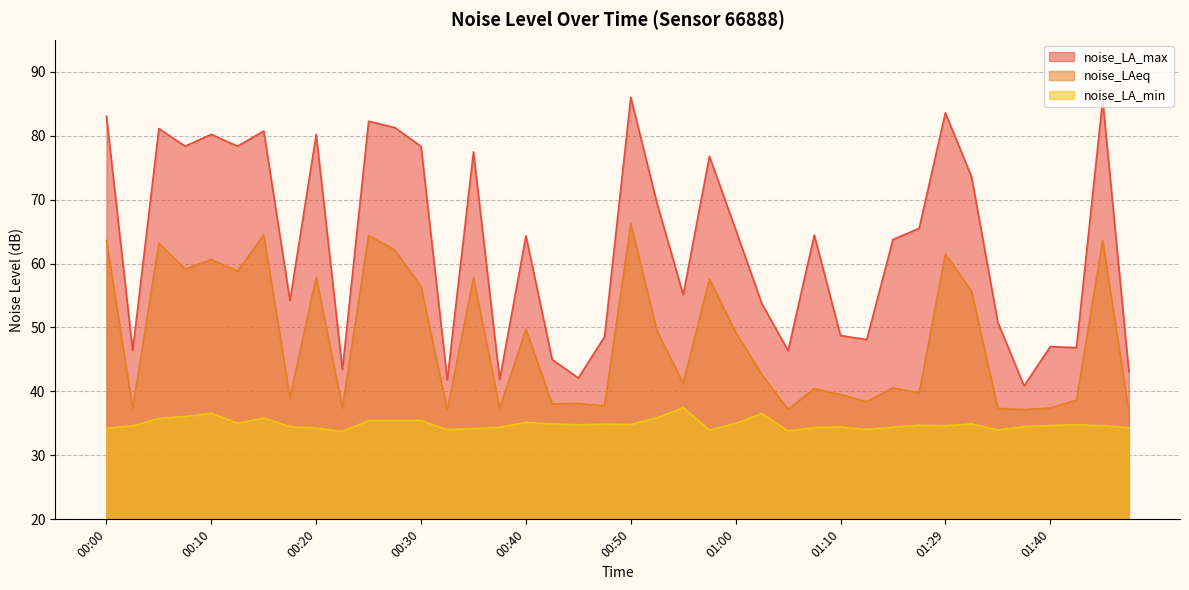

What is the minimum value shown in the chart?

33.7